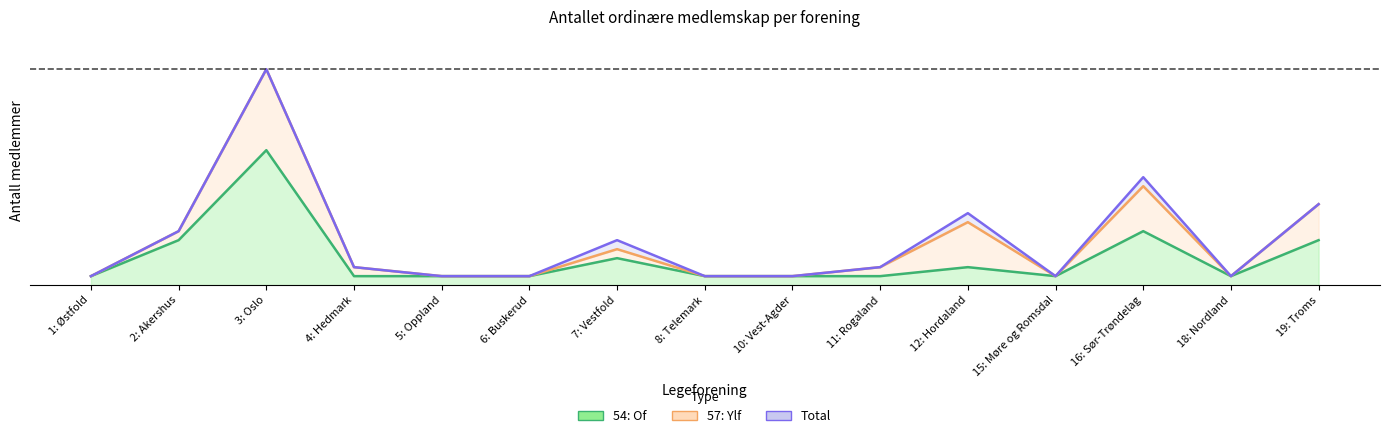

What is the sum of the 57: Ylf values at 11: Rogaland and 16: Sør-Trøndelag?

13